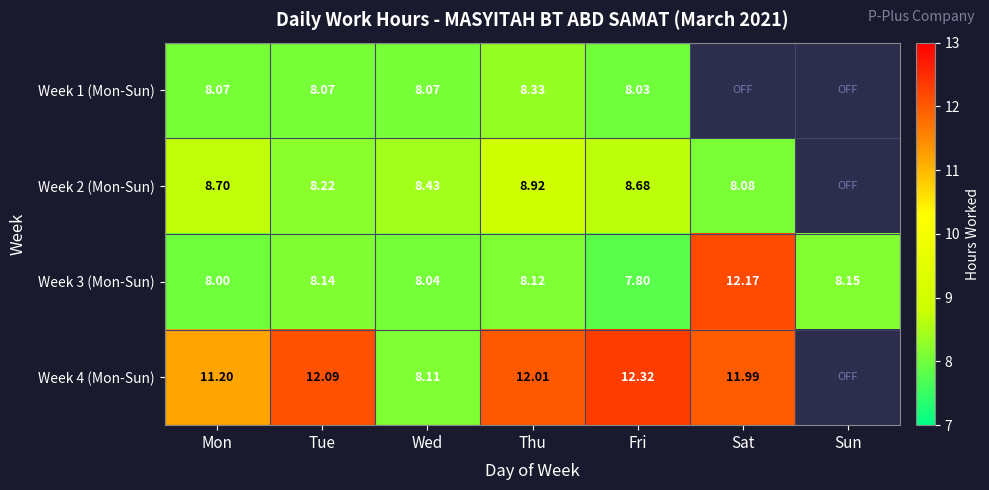

At which label does Week 3 (Mon-Sun) reach its peak?

Sat